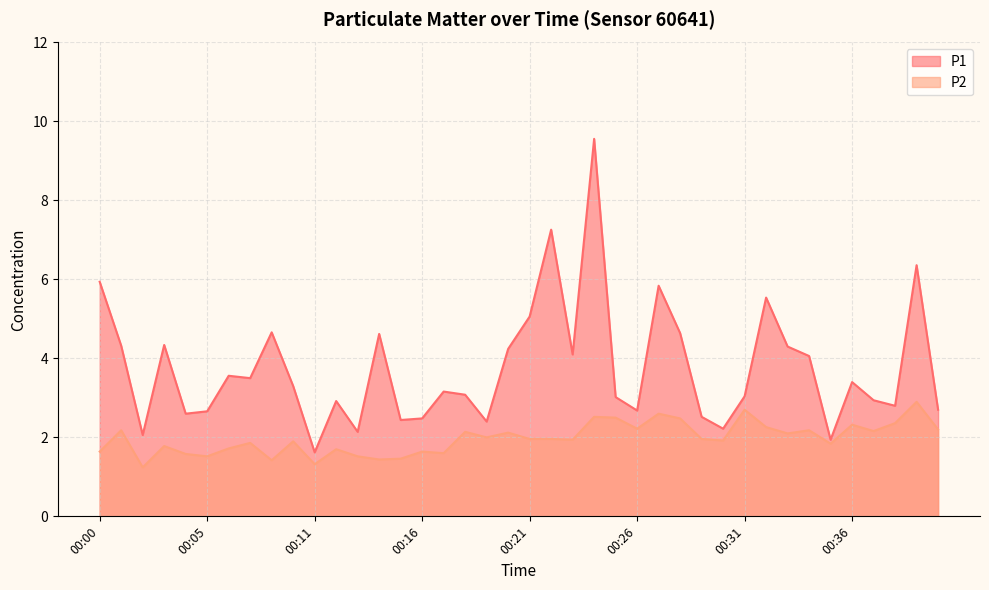

Count the number of categories in the chart.

40